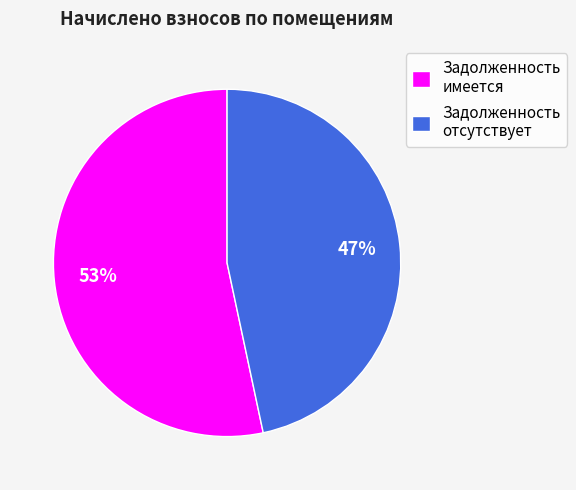

To the nearest percent, what portion does Задолженность имеется represent?

53%